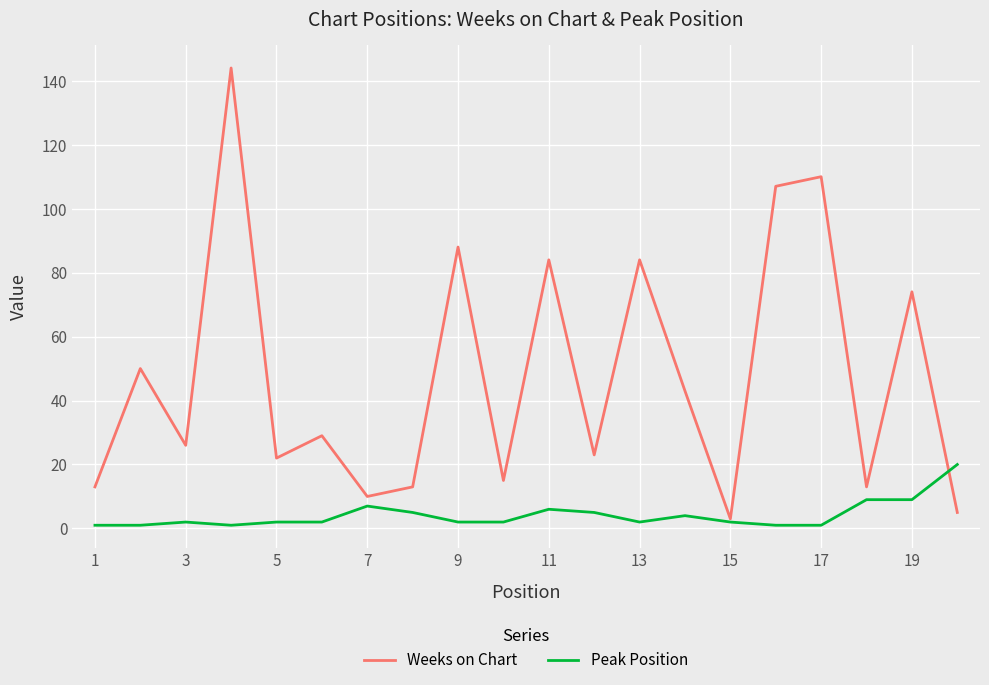

Which series has the largest range (max minus min)?

Weeks on Chart